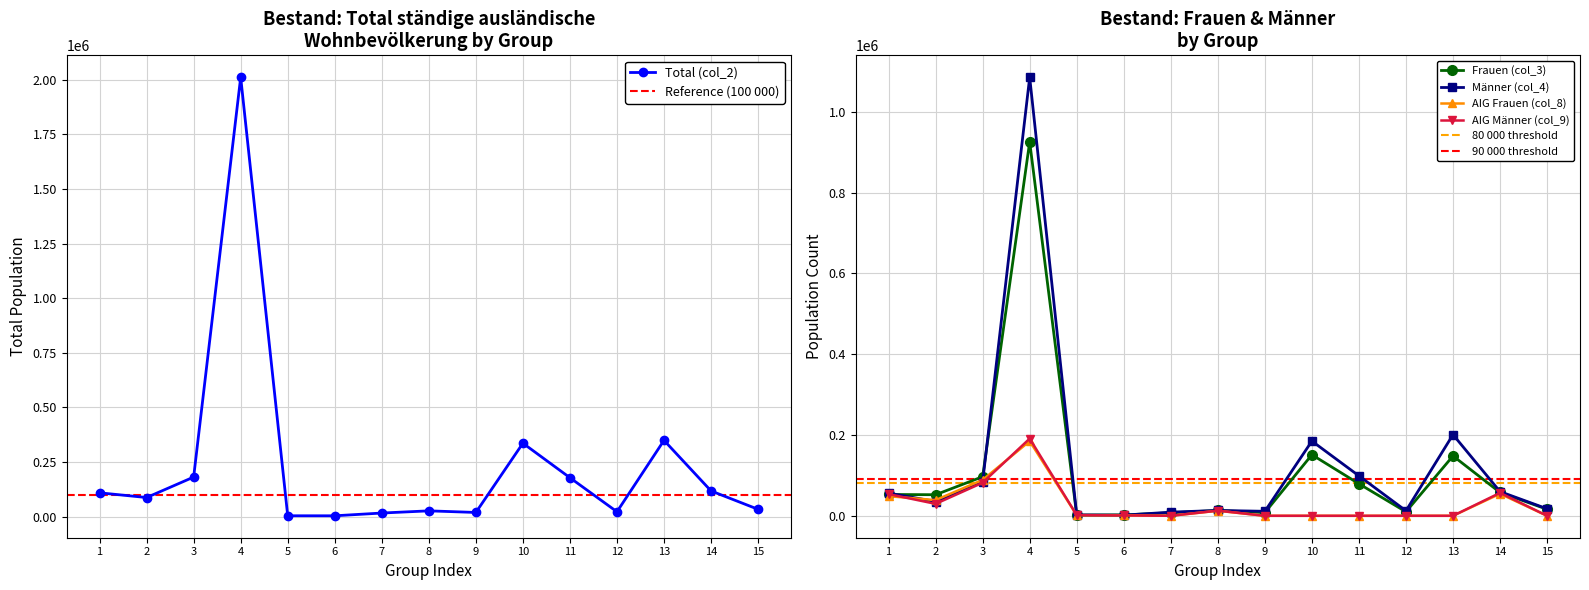

Rank the series by their maximum value, from lowest to highest.

AIG Frauen (col_8), AIG Maenner (col_9), Frauen (col_3), Maenner (col_4), Total (col_2)